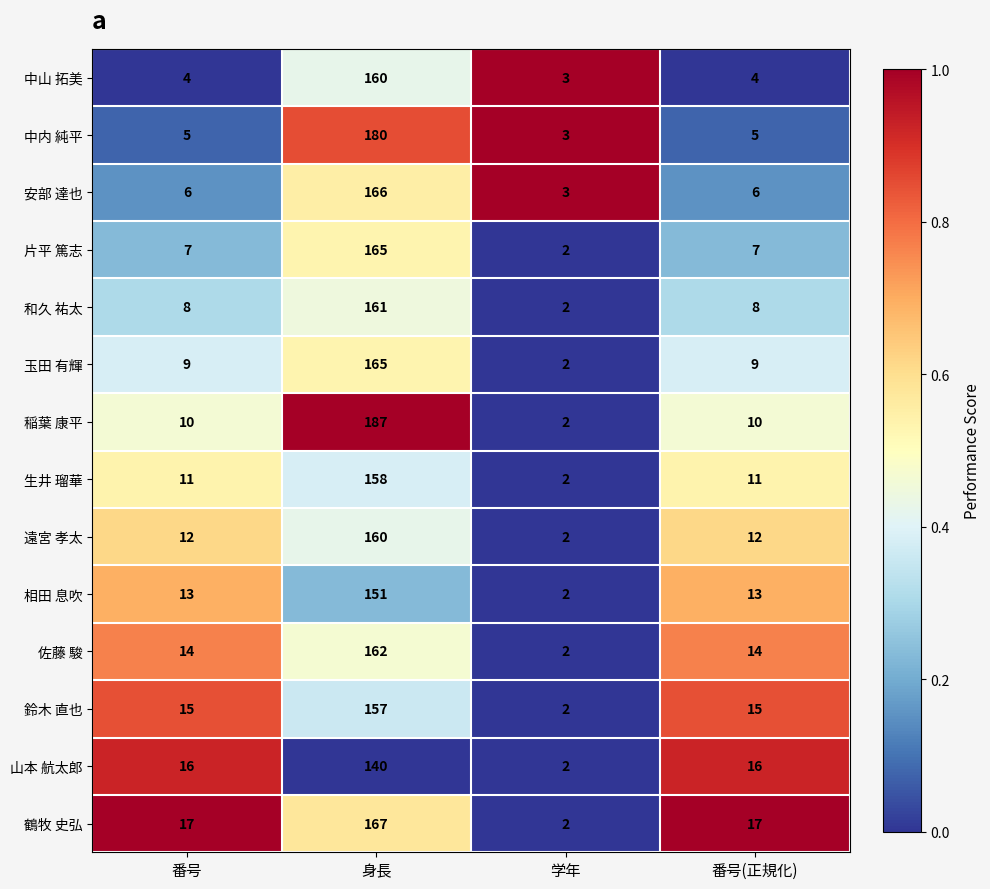

The value of 中山 拓美 at 番号 is 1. True or false?

False